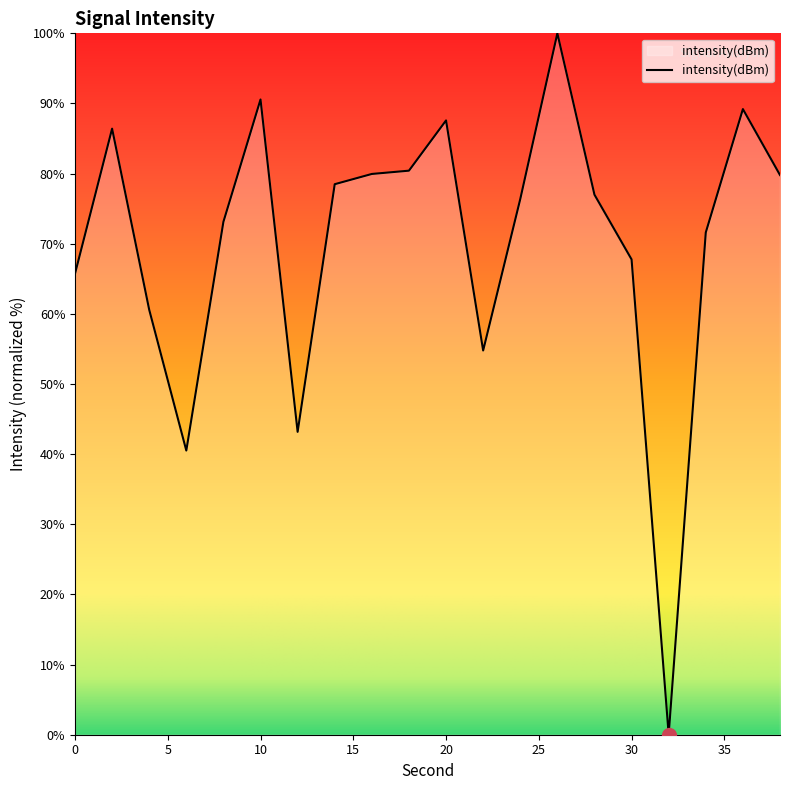

What is the maximum value shown in the chart?

100.0